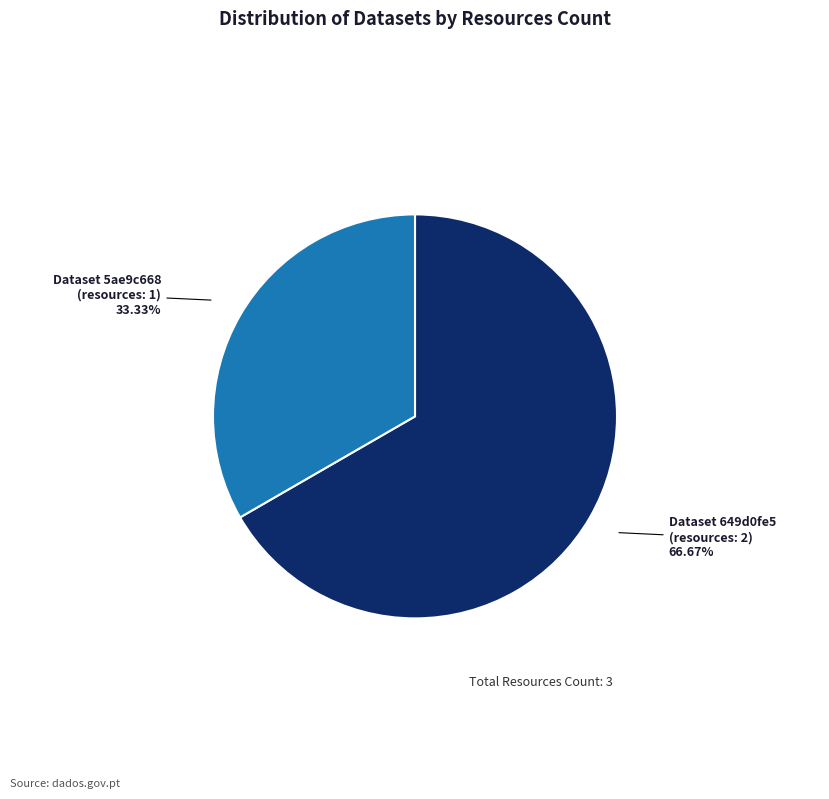

Which category accounts for the majority?

Dataset 649d0fe5 (resources: 2)